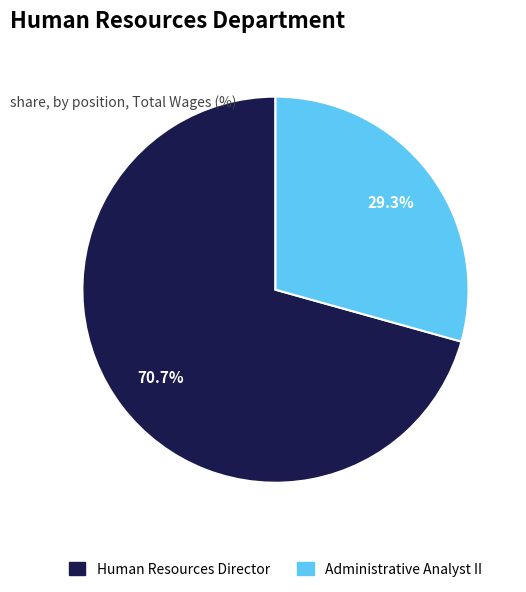

What percentage is NOT represented by Human Resources Director?

29.3%